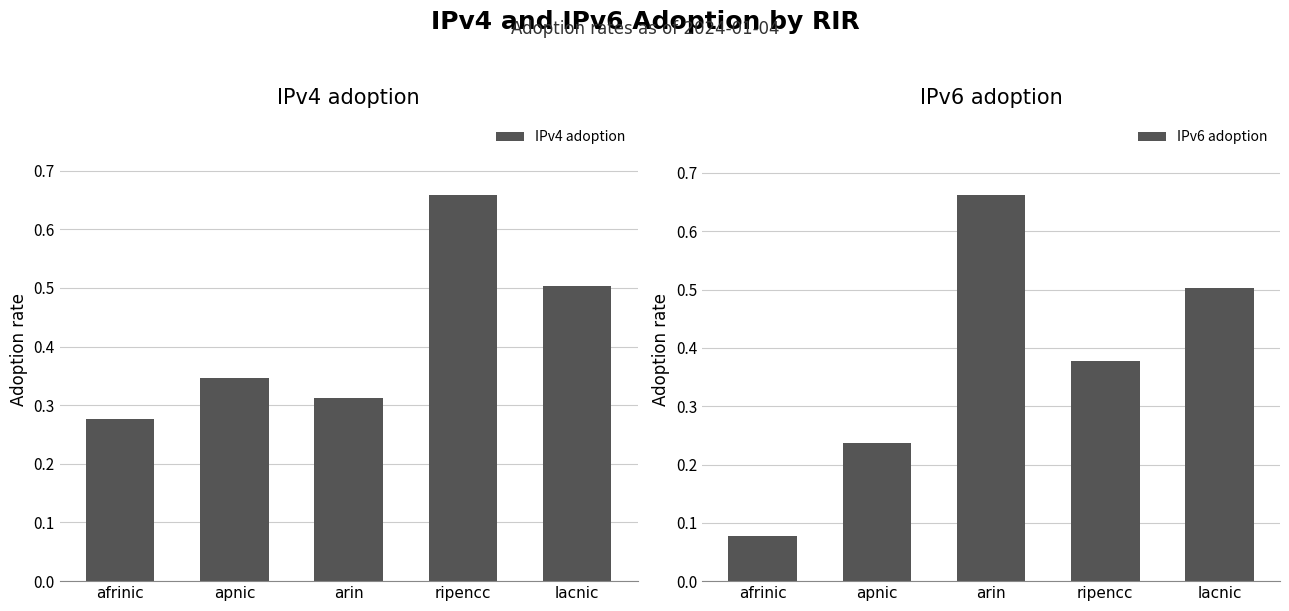

What position from the left is afrinic?

1